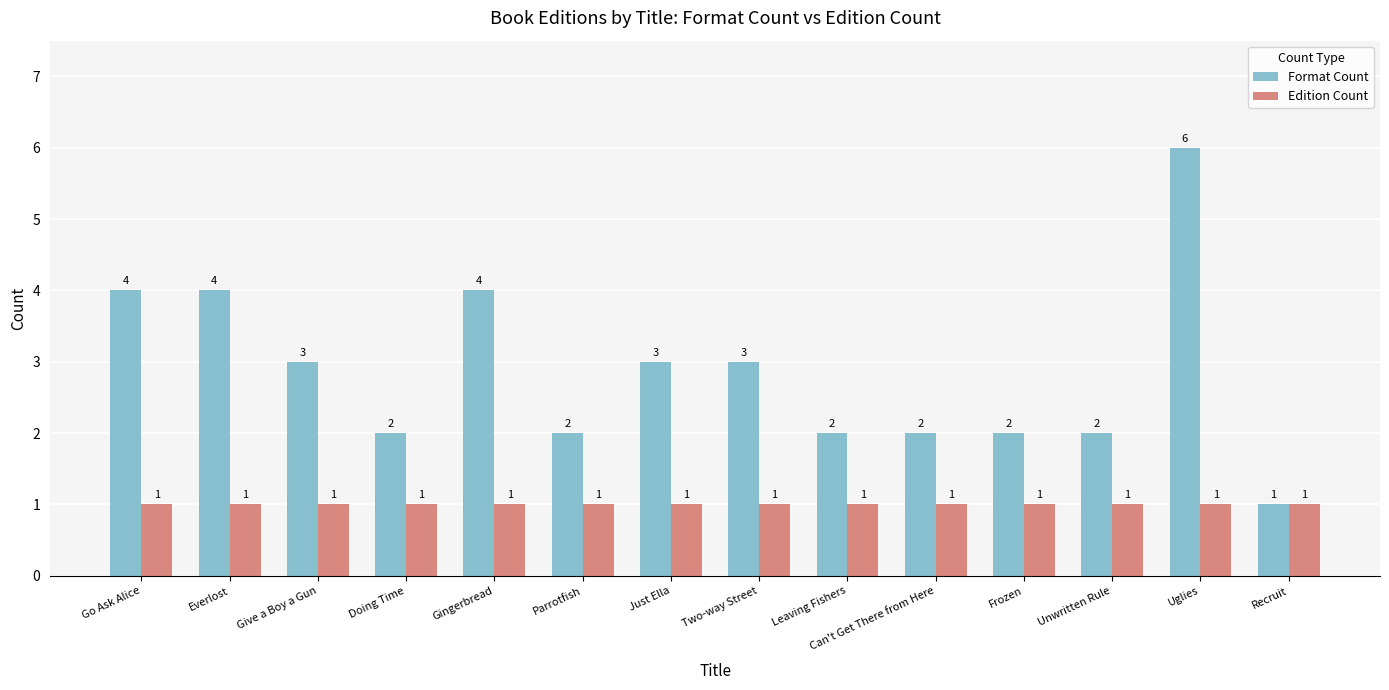

Reading left to right, extract all data points from this chart.

Format Count: 4	4	3	2	4	2	3	3	2	2	2	2	6	1
Edition Count: 1	1	1	1	1	1	1	1	1	1	1	1	1	1